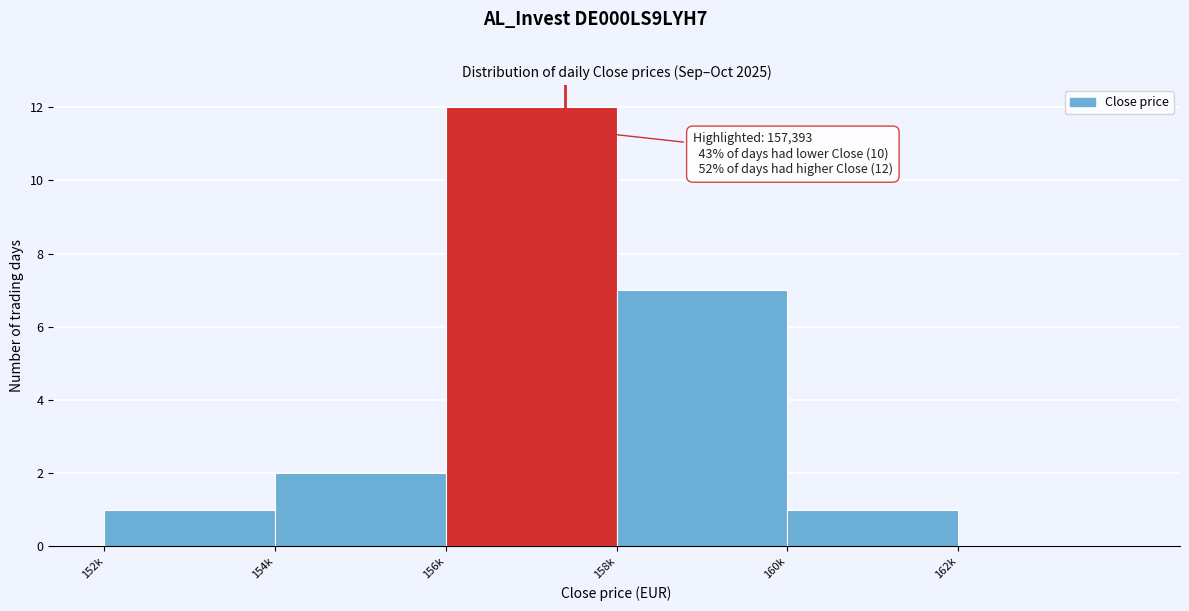

Reading right to left, transcribe all the data shown in this chart.

162k=0	160k=1	158k=7	156k=12	154k=2	152k=1